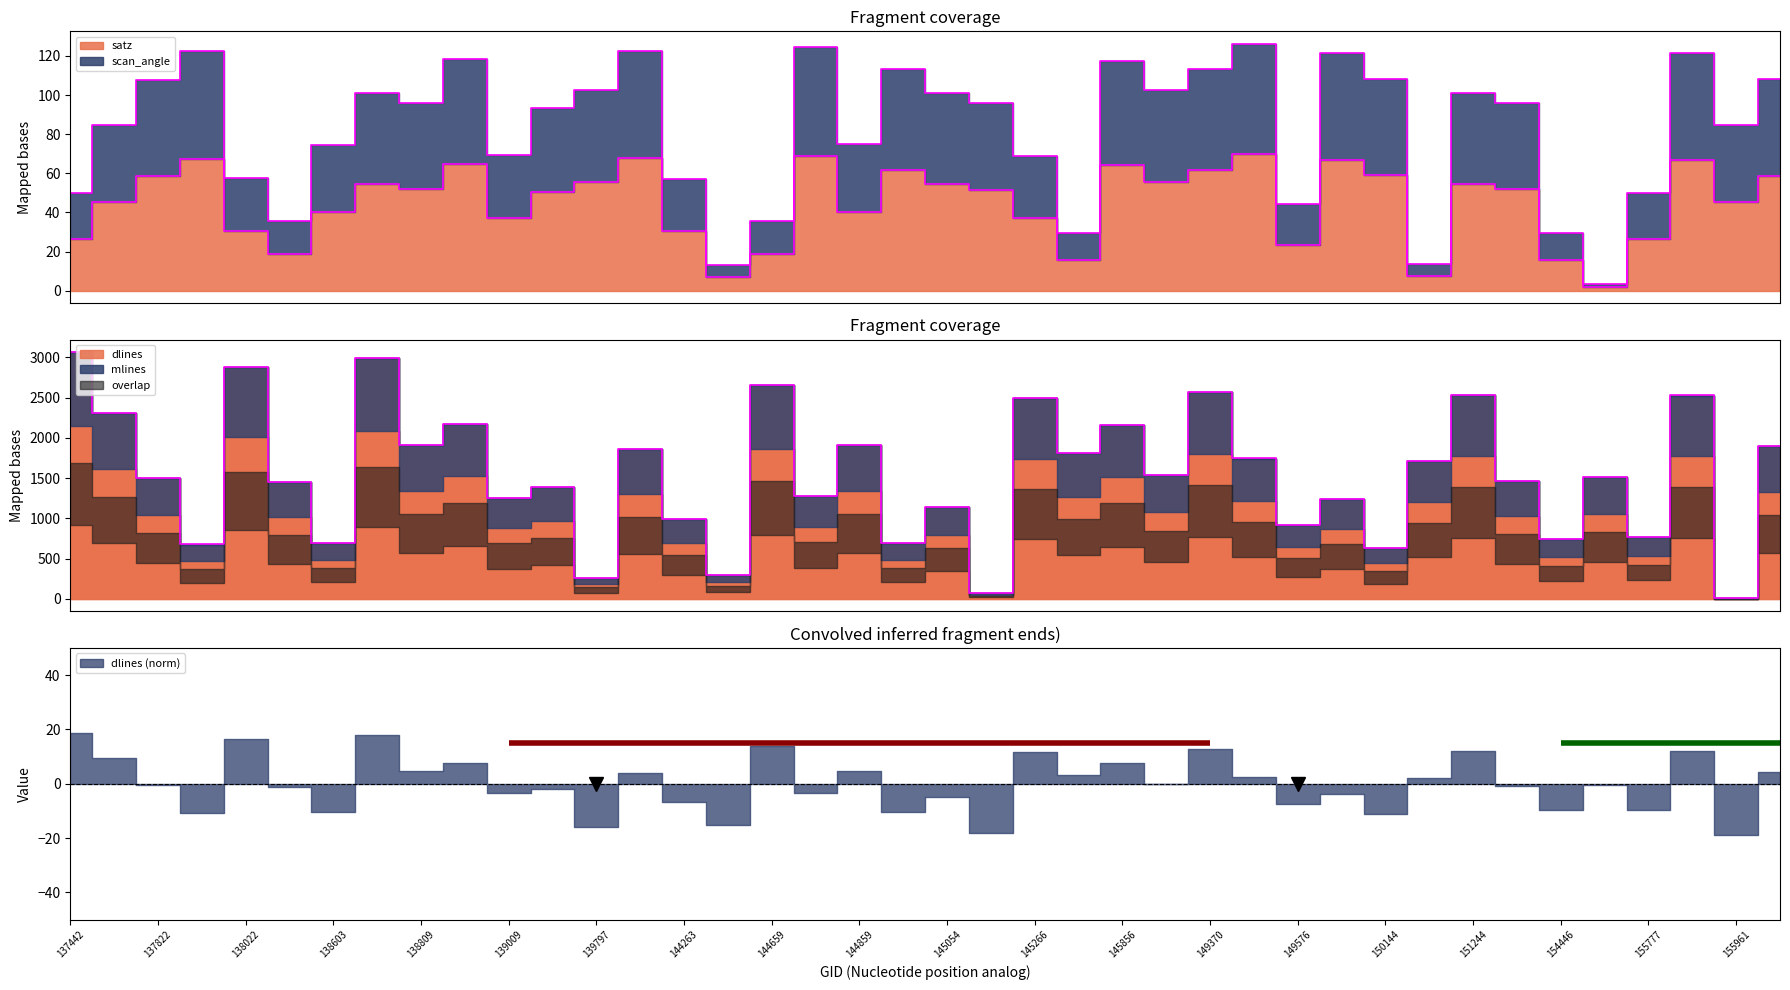

Which series has the largest total across all categories?

dlines